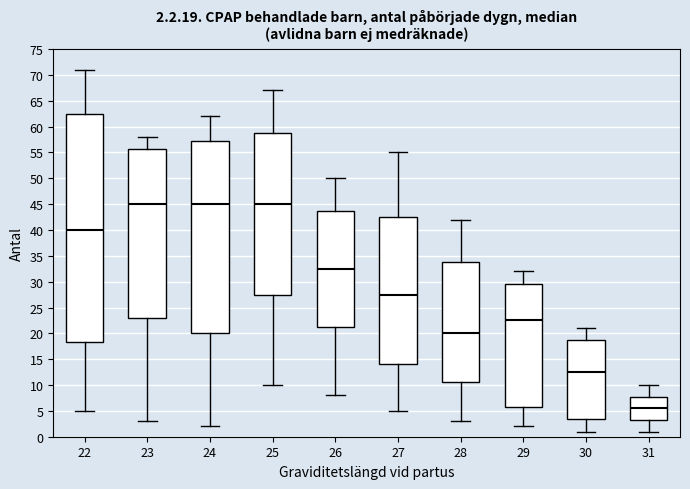

Comparing the boxes themselves (not the whiskers), which one is the tallest?

22